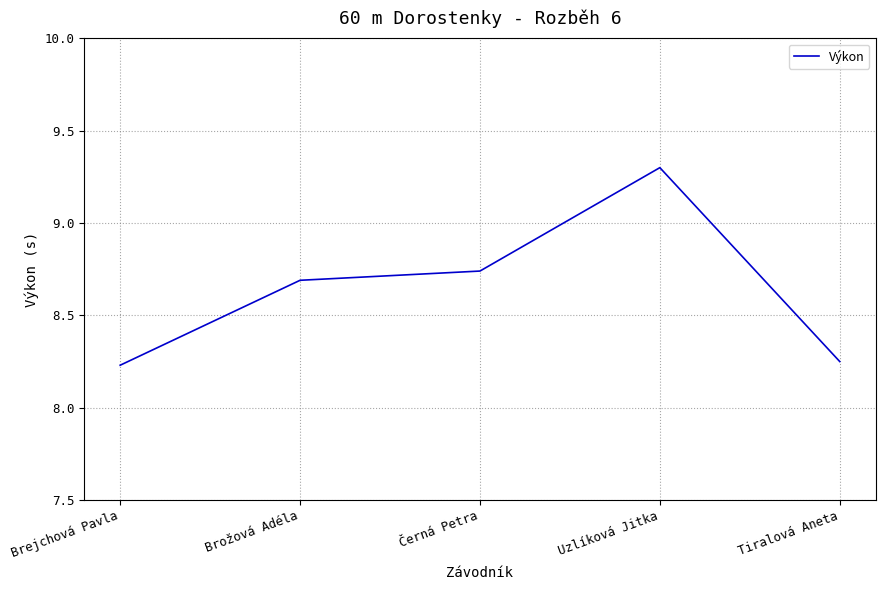

What position from the left is Černá Petra?

3